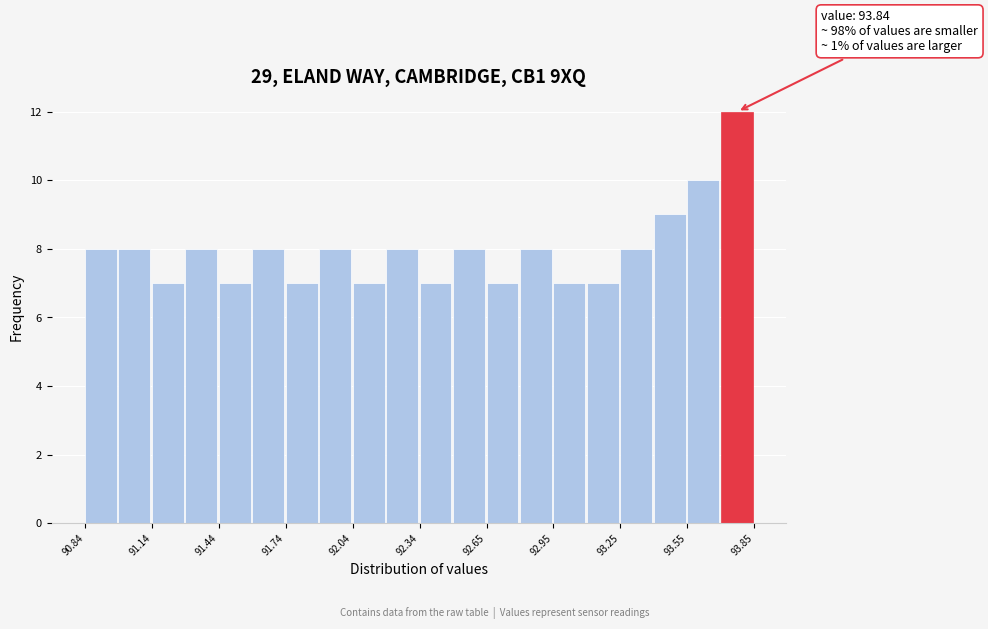

Around what value on the x-axis is the tallest bar? Give the approximate position of its centre, as read against the axis.

93.75